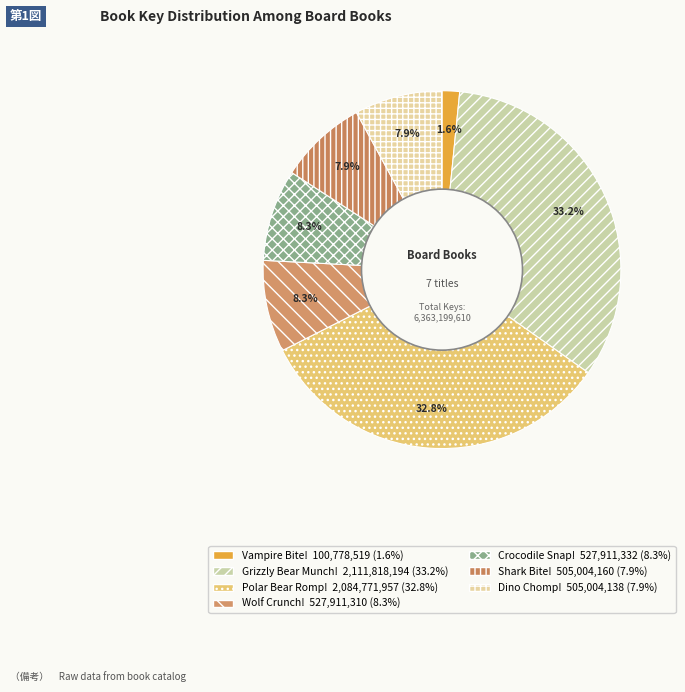

Does any single category account for the majority?

No